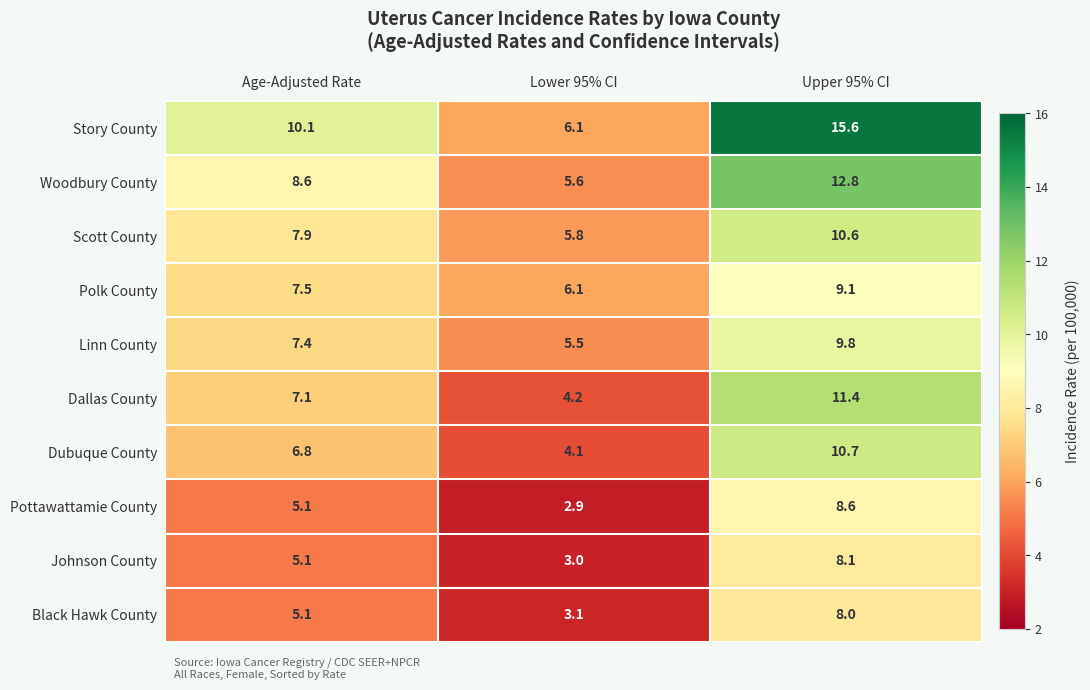

Which series changed the most between Age-Adjusted Rate and Lower 95% CI?

Story County